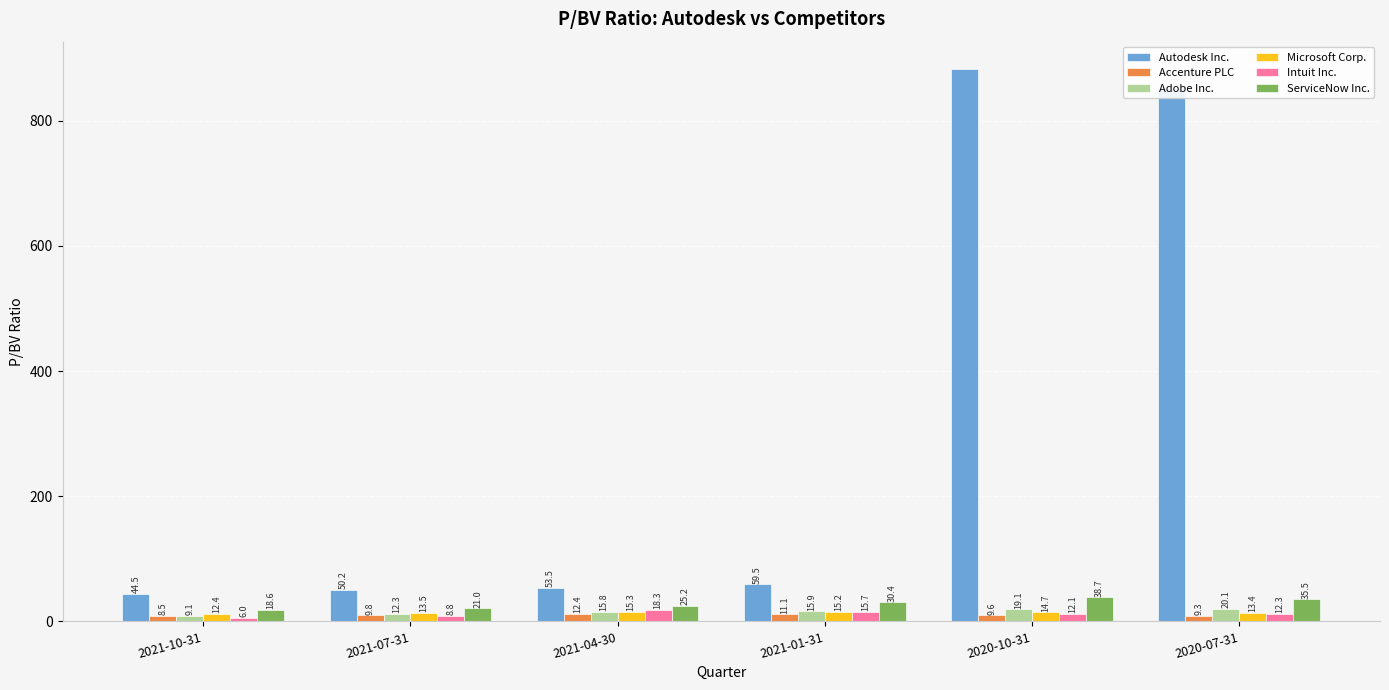

What is the minimum value for Microsoft Corp.?

12.4